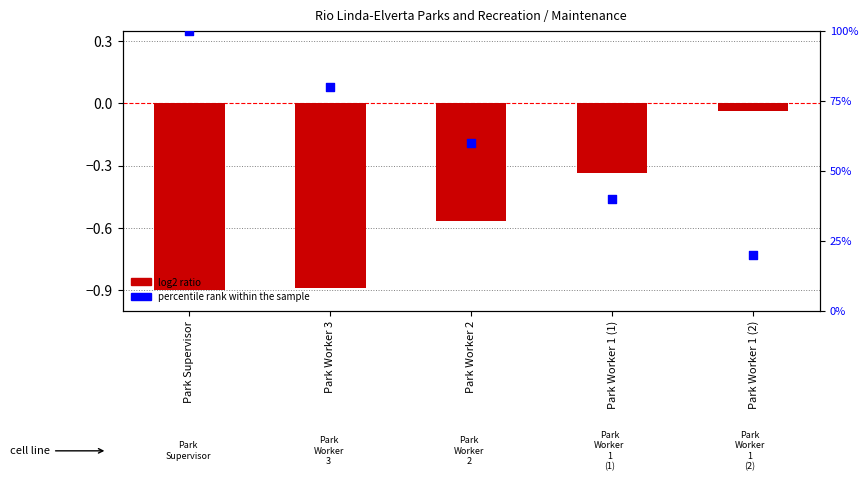

What are all the series names shown in the legend?

log2 ratio, percentile rank within the sample